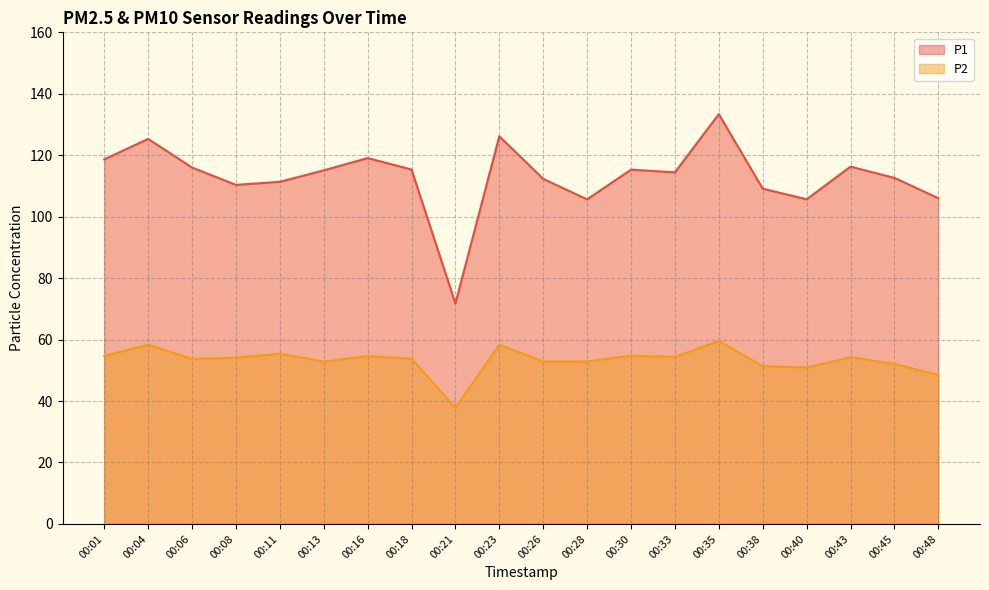

The P2 series shows 18.1 at 00:30. True or false?

False